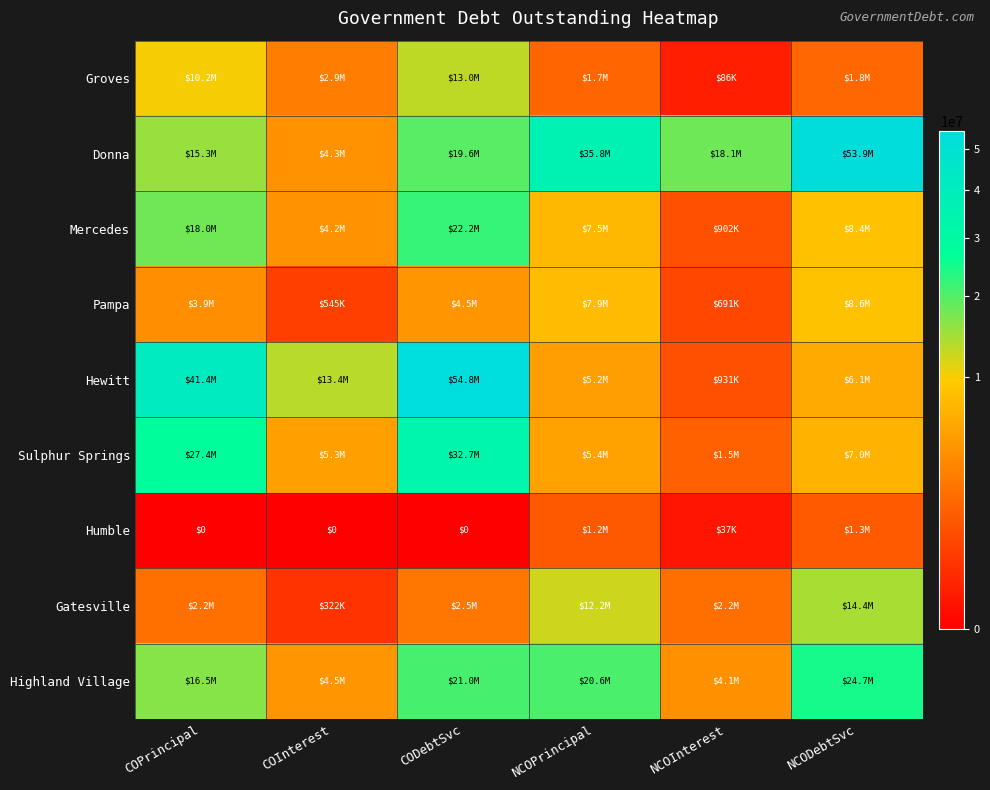

What is the maximum value shown in the chart?

54799512.2